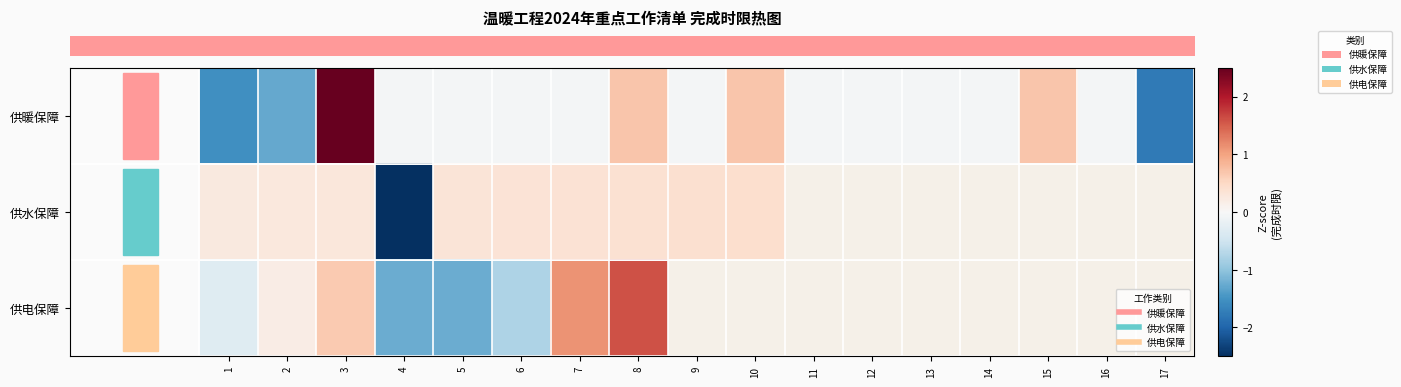

Which has a higher value, 5 or 11?

5